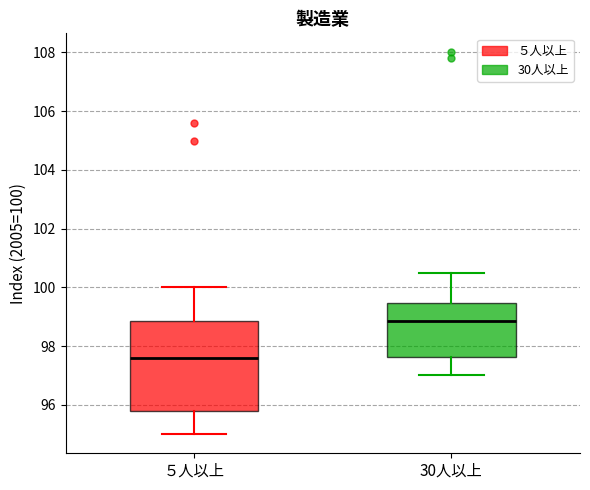

Where is the upper edge of the box for ５人以上 on the y-axis? The values are not printed on the chart, so give them approximately, as read against the axis.

98.8